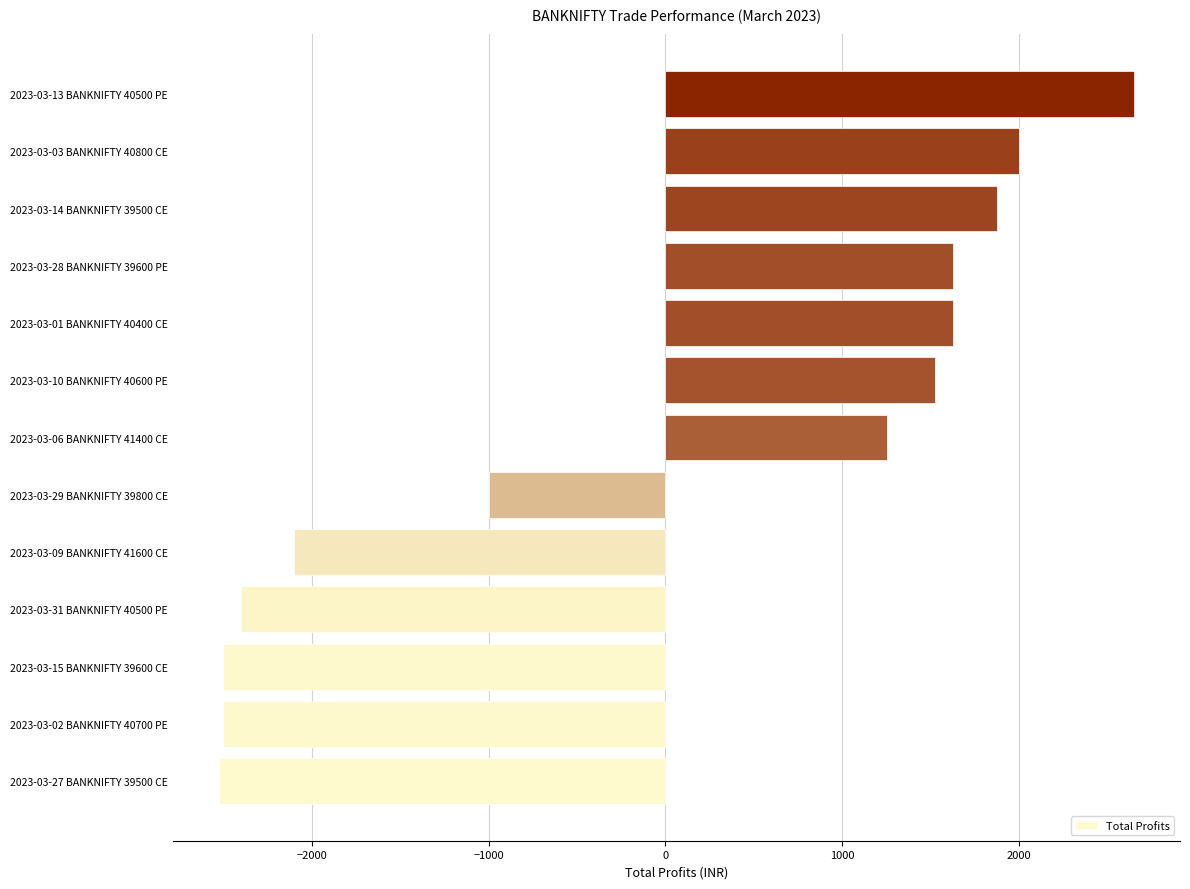

What is the smallest value displayed?

-2525